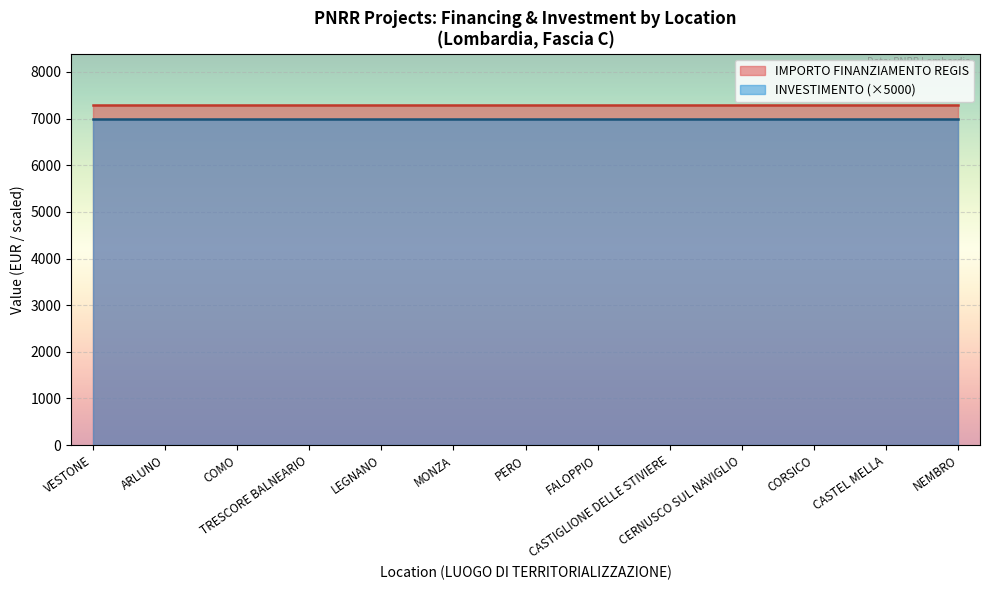

True or false: IMPORTO FINANZIAMENTO REGIS and INVESTIMENTO (×5000) intersect in this chart.

False